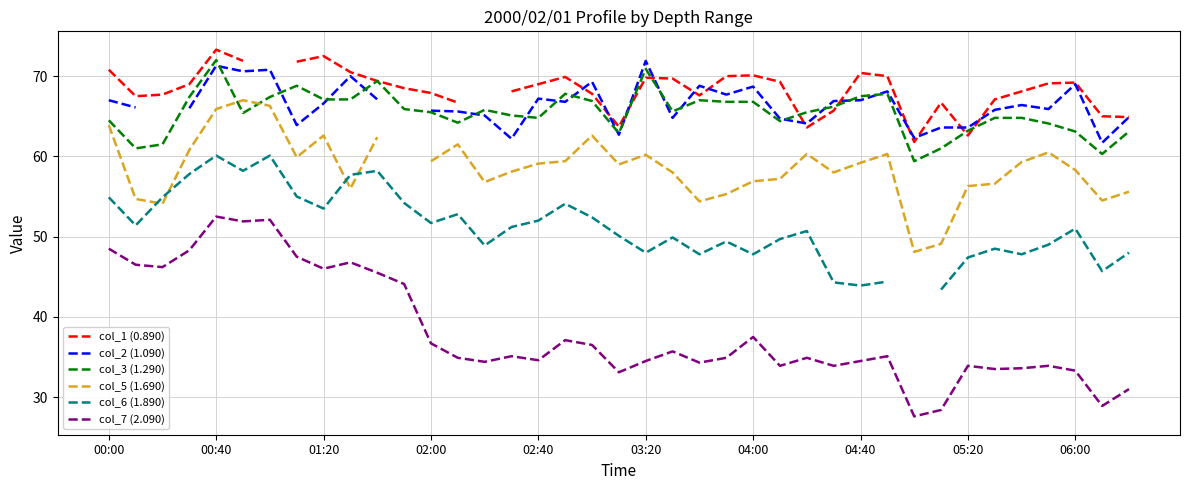

What is the average value of the col_3 (1.290) series?

65.5